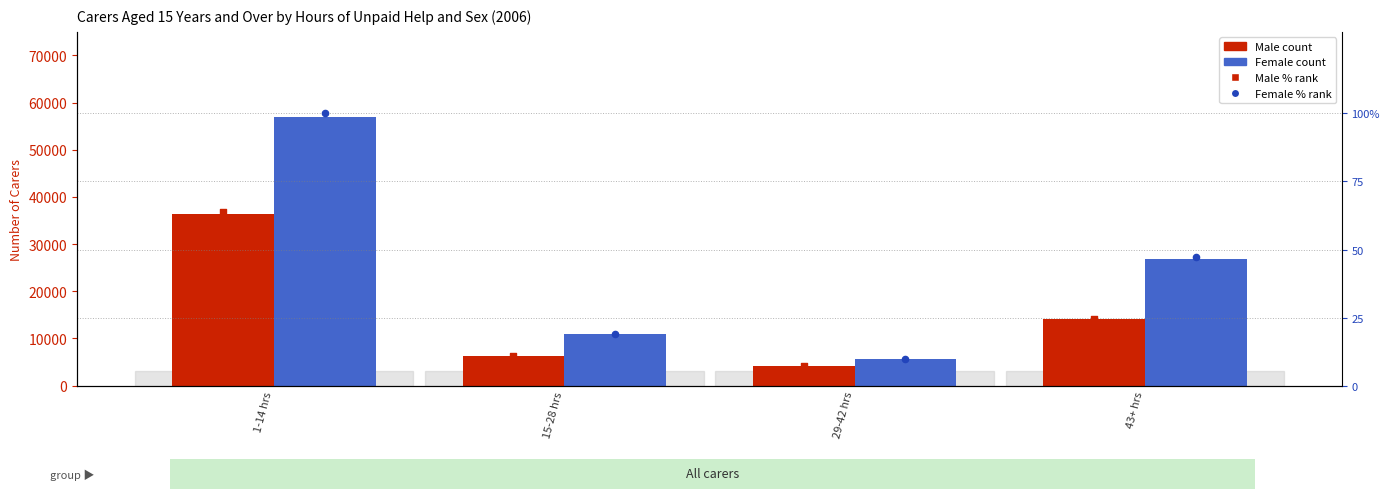

Is the value of Female at 43+ hrs greater than the value of Male at 43+ hrs?

Yes